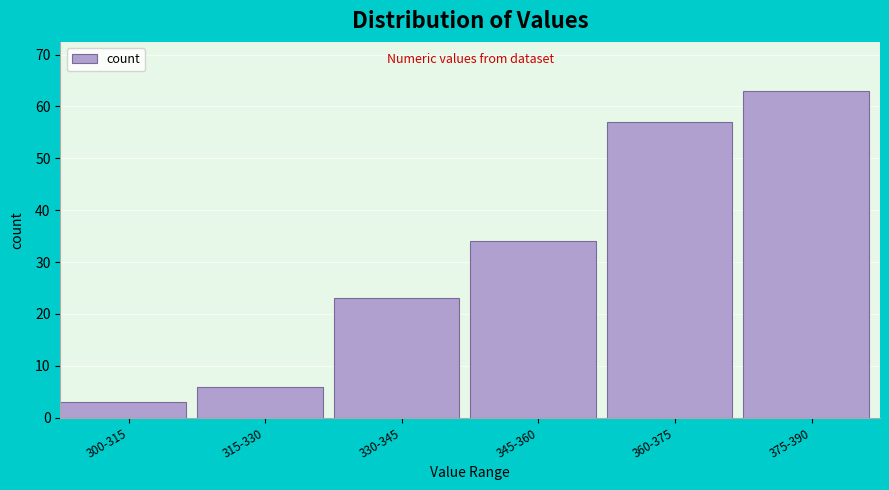

Reading left to right, transcribe all the data shown in this chart.

3	6	23	34	57	63